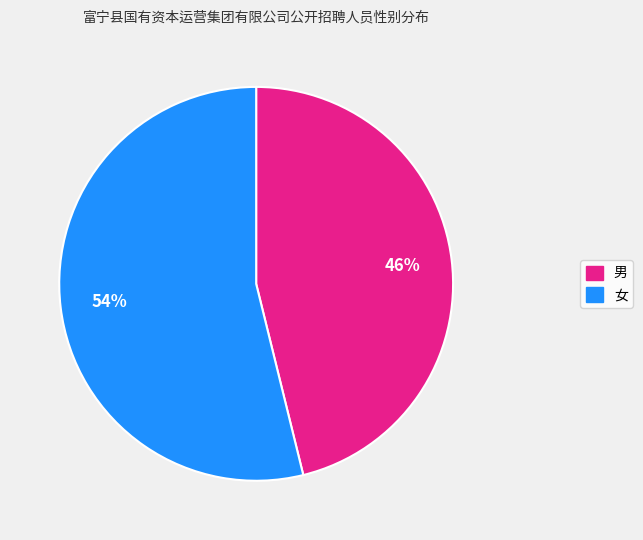

What percentage is the 女 slice, to the nearest percent?

54%